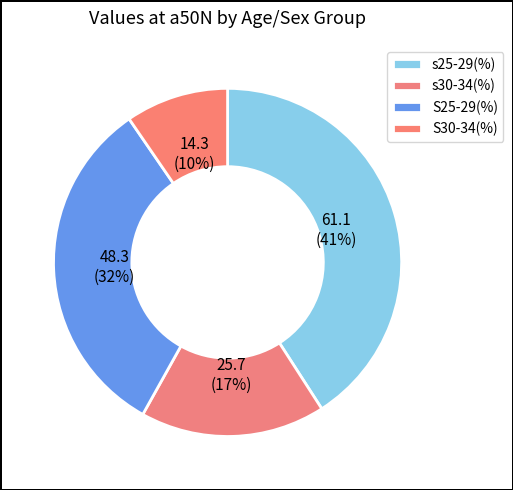

Does s30-34(%) account for over 50% of the chart?

No